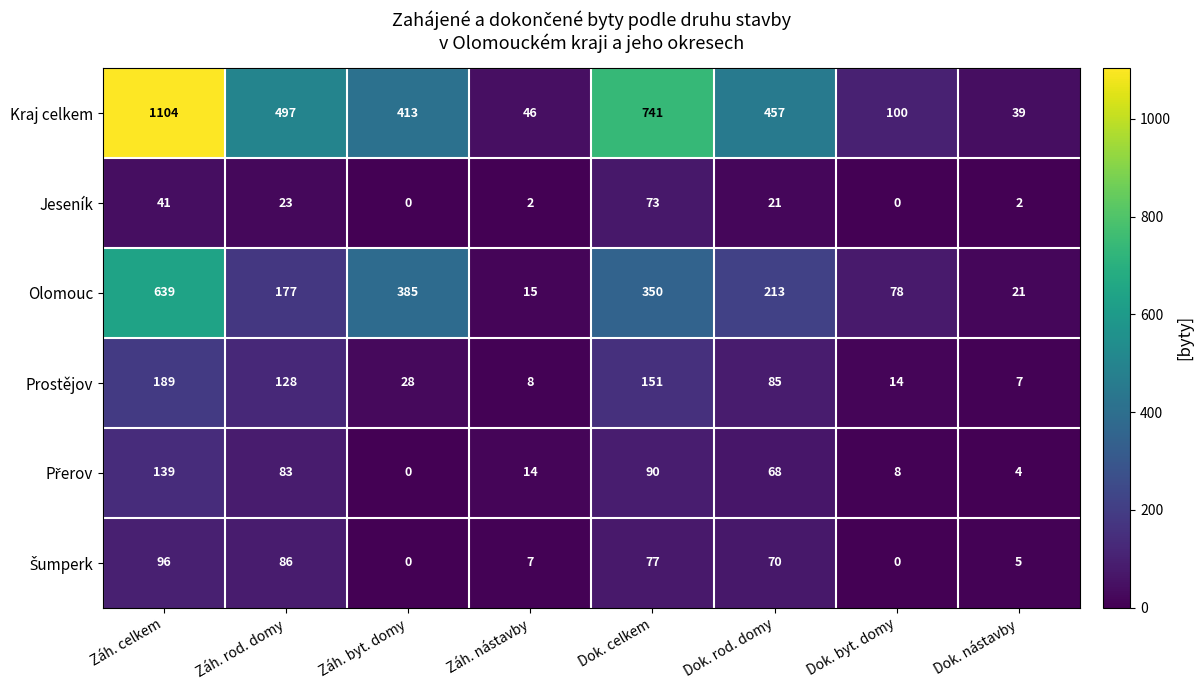

How many distinct data groups are displayed?

6